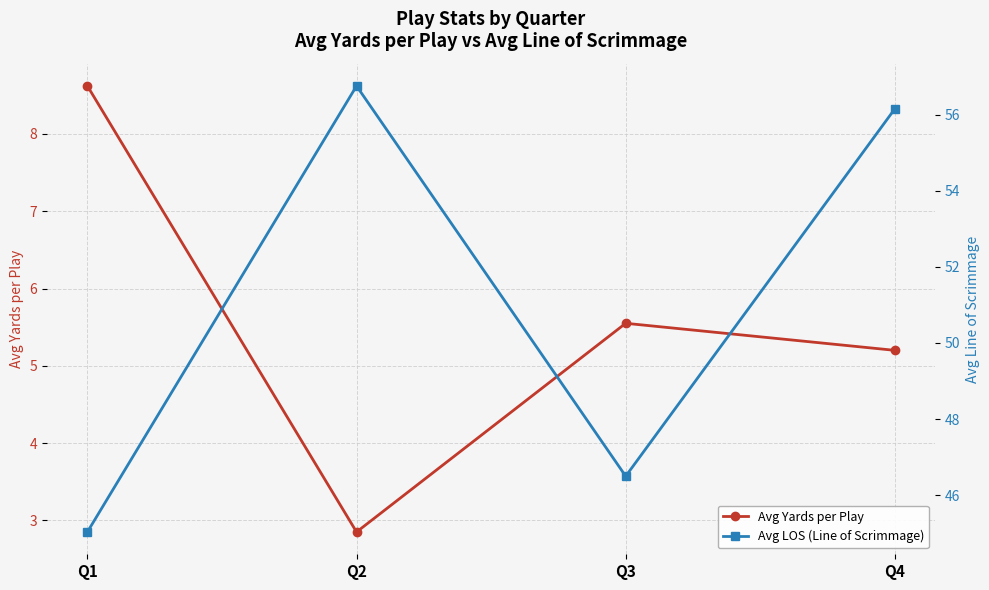

What is the value of the Avg LOS (Line of Scrimmage) point at the 2nd from the left?

56.8